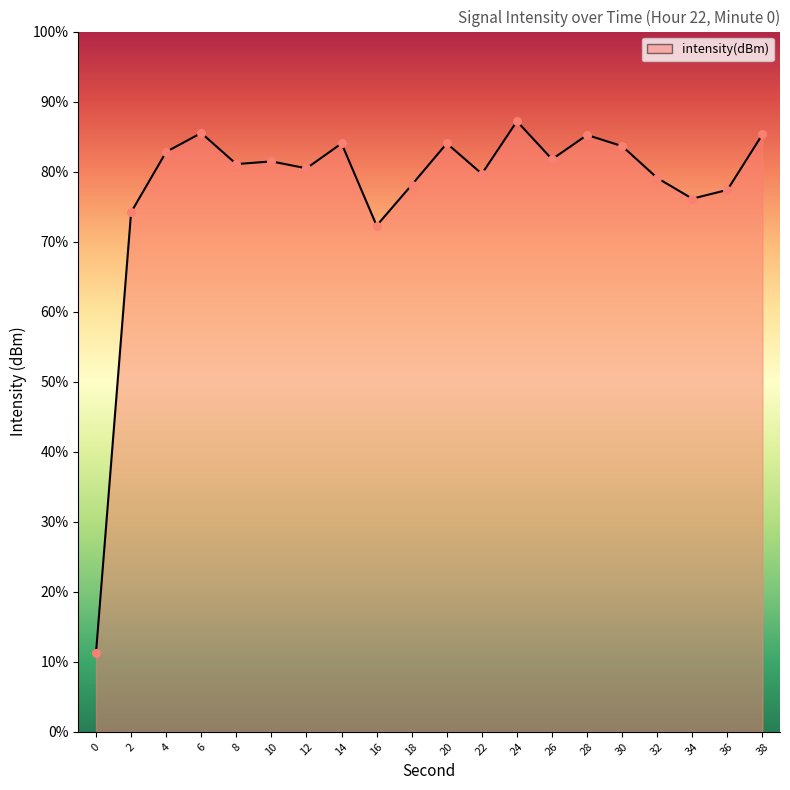

Between 28 and 30, which is larger?

28